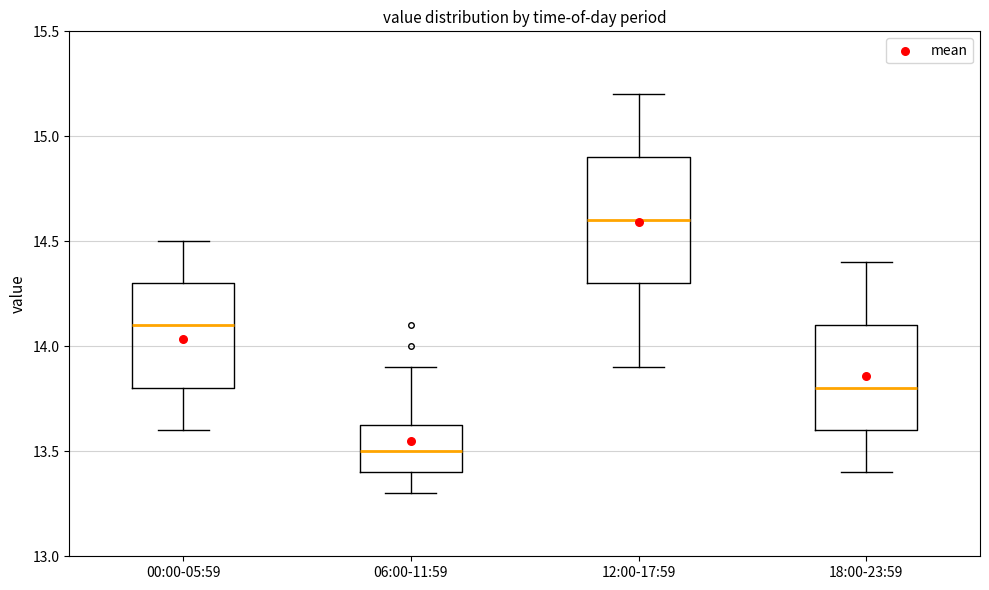

Comparing the boxes themselves (not the whiskers), which one is the tallest?

12:00-17:59